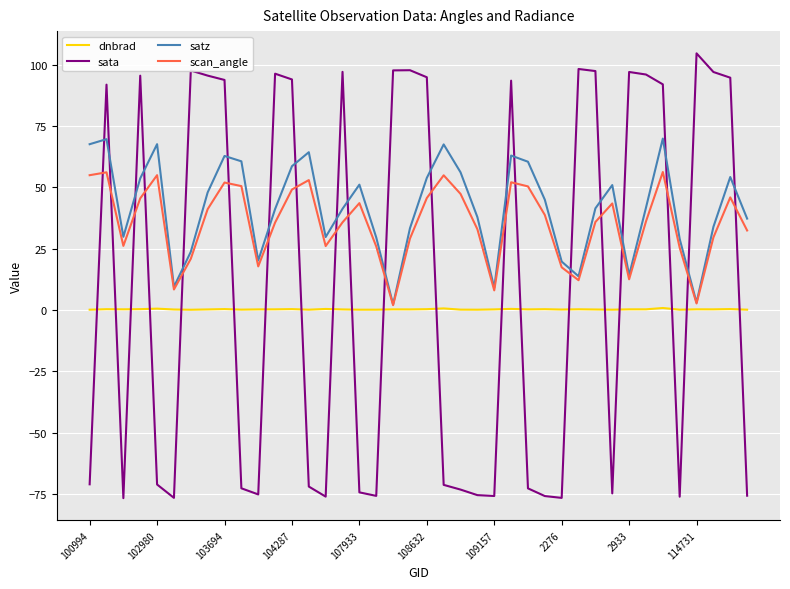

True or false: dnbrad and sata intersect in this chart.

True